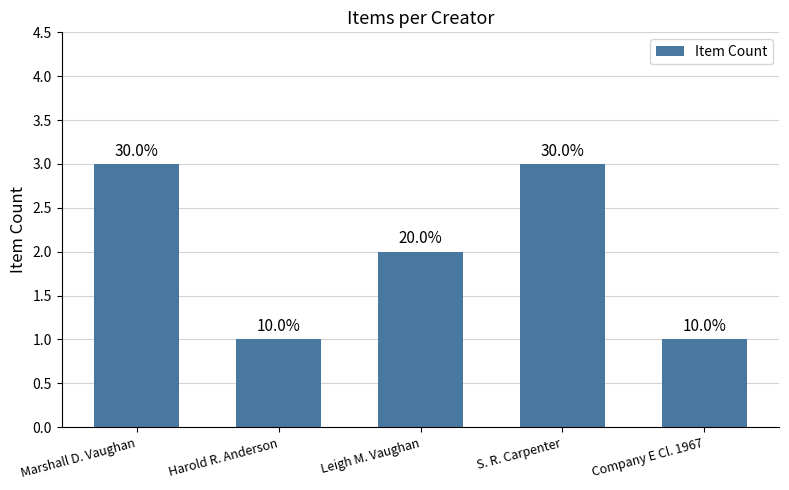

Reading right to left, extract all data points from this chart.

Company E Cl. 1967=1	S. R. Carpenter=3	Leigh M. Vaughan=2	Harold R. Anderson=1	Marshall D. Vaughan=3